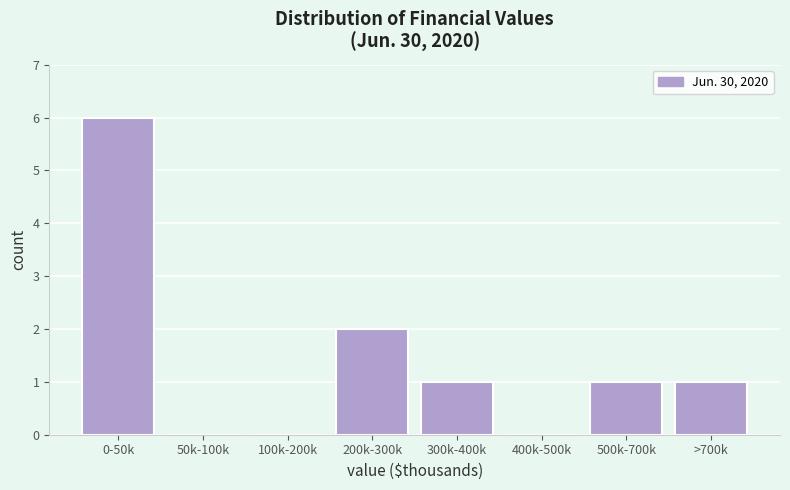

Reading left to right, transcribe all the data shown in this chart.

0-50k=6	50k-100k=0	100k-200k=0	200k-300k=2	300k-400k=1	400k-500k=0	500k-700k=1	>700k=1